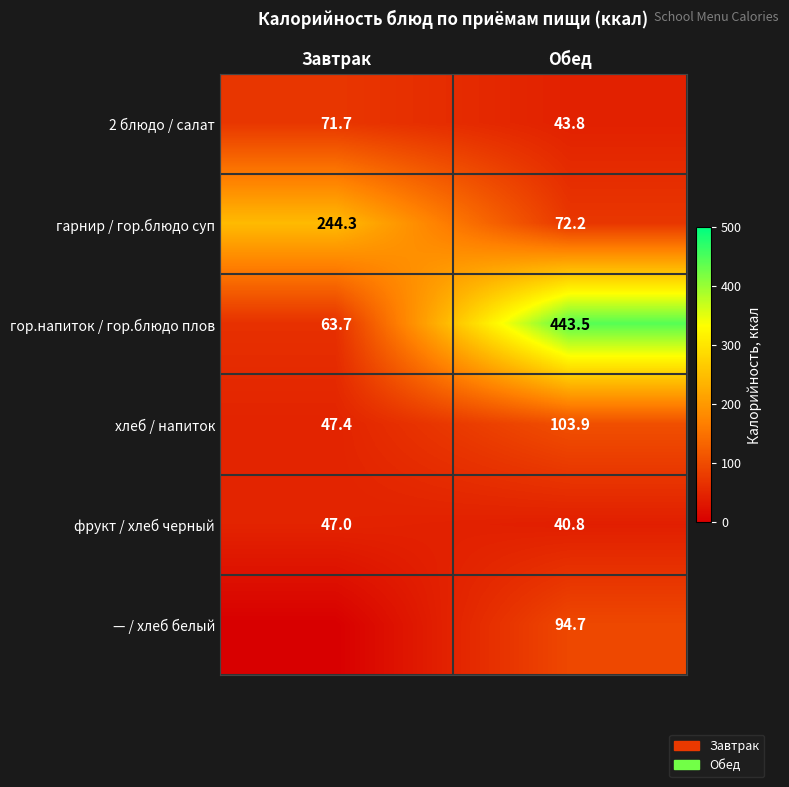

Is it true that хлеб / напиток equals 47.4 at Завтрак?

True